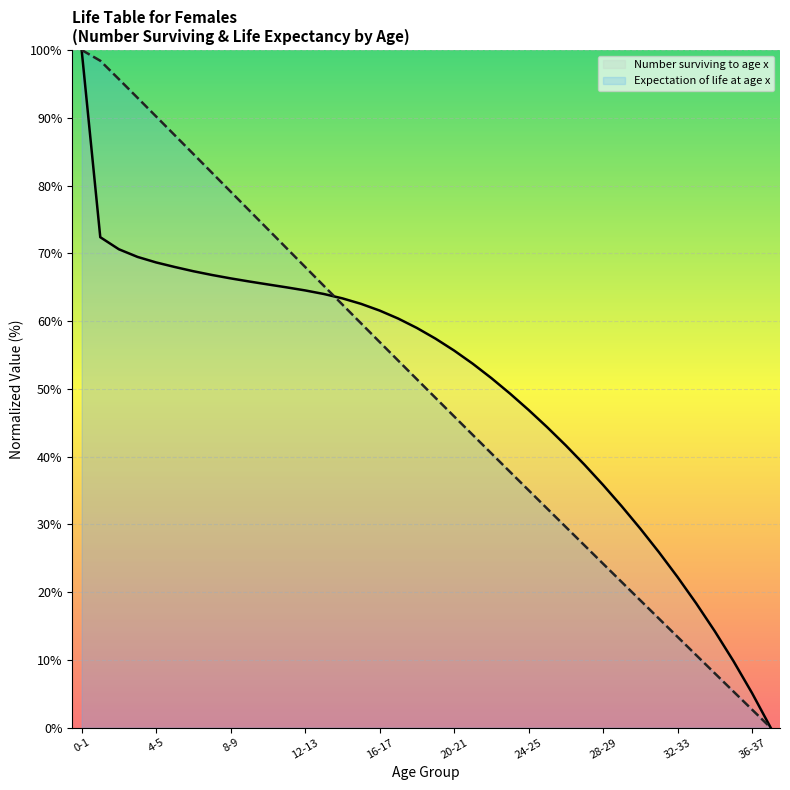

Reading left to right, list all the values displayed in this chart.

0-1=100.0	1-2=72.4	2-3=70.6	3-4=69.5	4-5=68.7	5-6=68.0	6-7=67.4	7-8=66.8	8-9=66.3	9-10=65.8	10-11=65.4	11-12=65.0	12-13=64.5	13-14=64.0	14-15=63.4	15-16=62.5	16-17=61.6	17-18=60.4	18-19=59.0	19-20=57.4	20-21=55.7	21-22=53.7	22-23=51.6	23-24=49.3	24-25=46.9	25-26=44.3	26-27=41.6	27-28=38.8	28-29=35.8	29-30=32.7	30-31=29.4	31-32=25.9	32-33=22.2	33-34=18.3	34-35=14.2	35-36=9.8	36-37=5.1	37-38=0.0